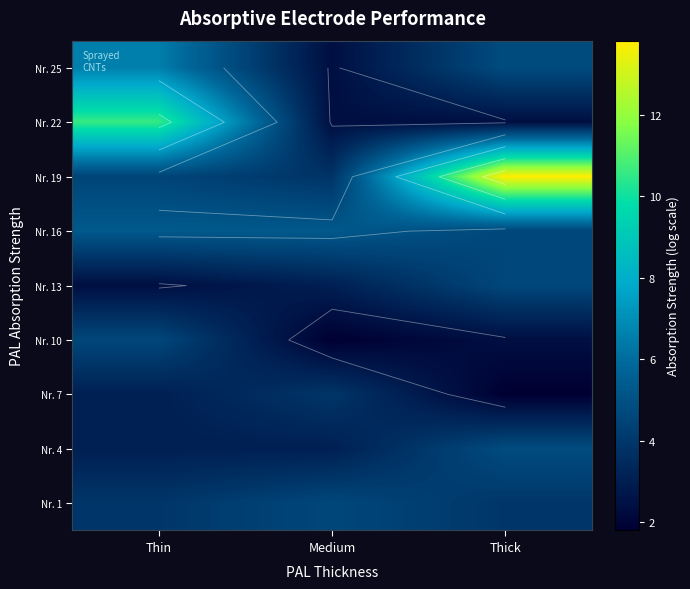

How many series are shown in this chart?

9